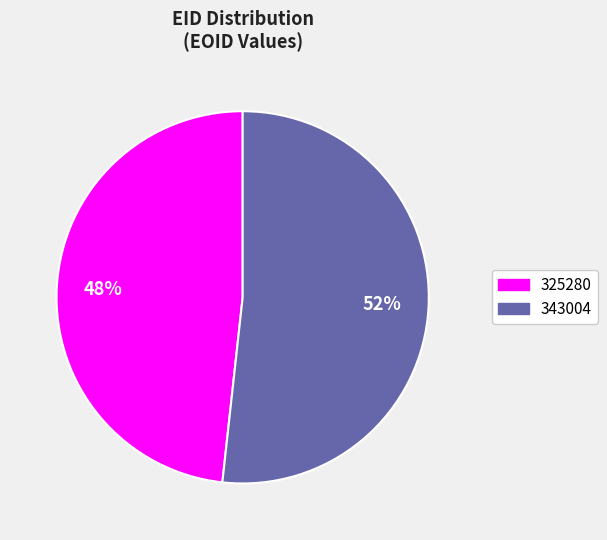

To the nearest percent, what is the combined percentage of 343004 and 325280?

100%